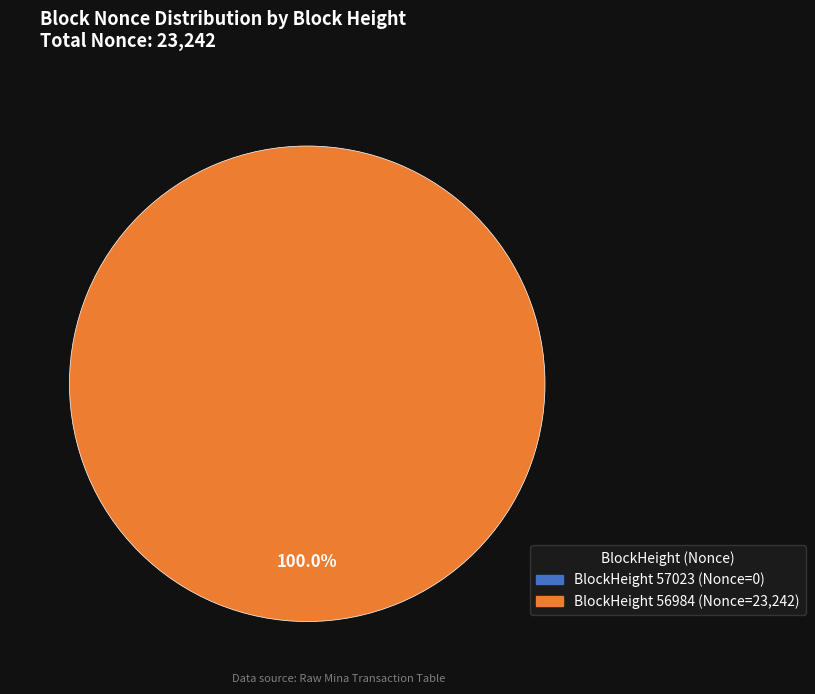

To the nearest percent, what is the difference between the 56984 and 57023 slice percentages?

100%